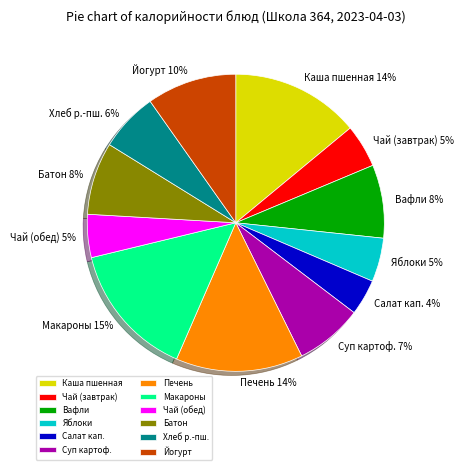

The Макароны slice represents 20% of the pie. True or false?

False